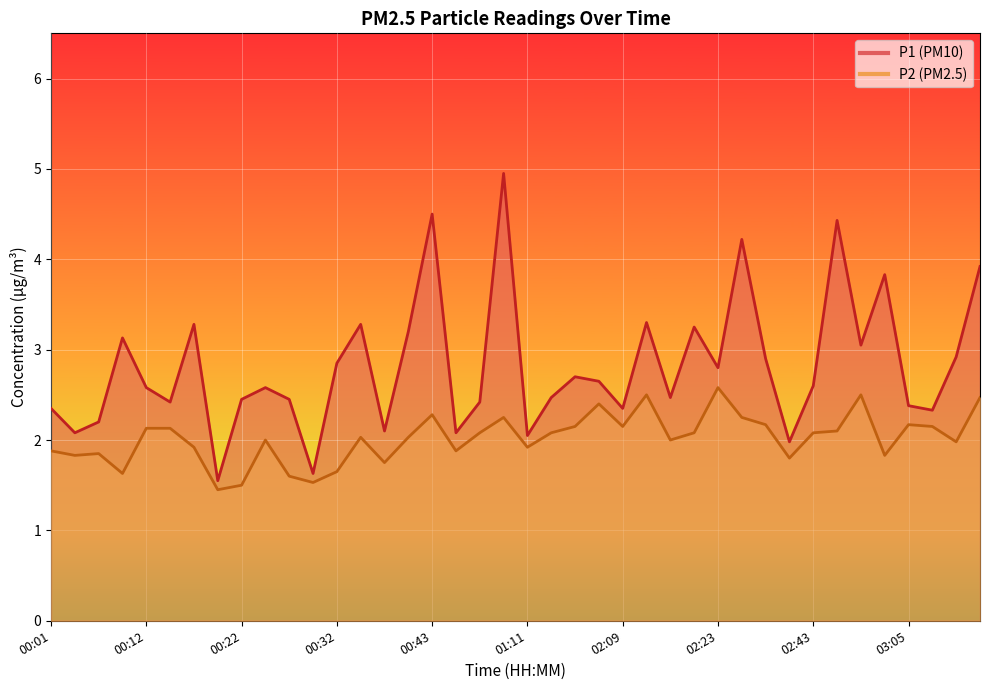

True or false: P2 and P1 intersect in this chart.

False